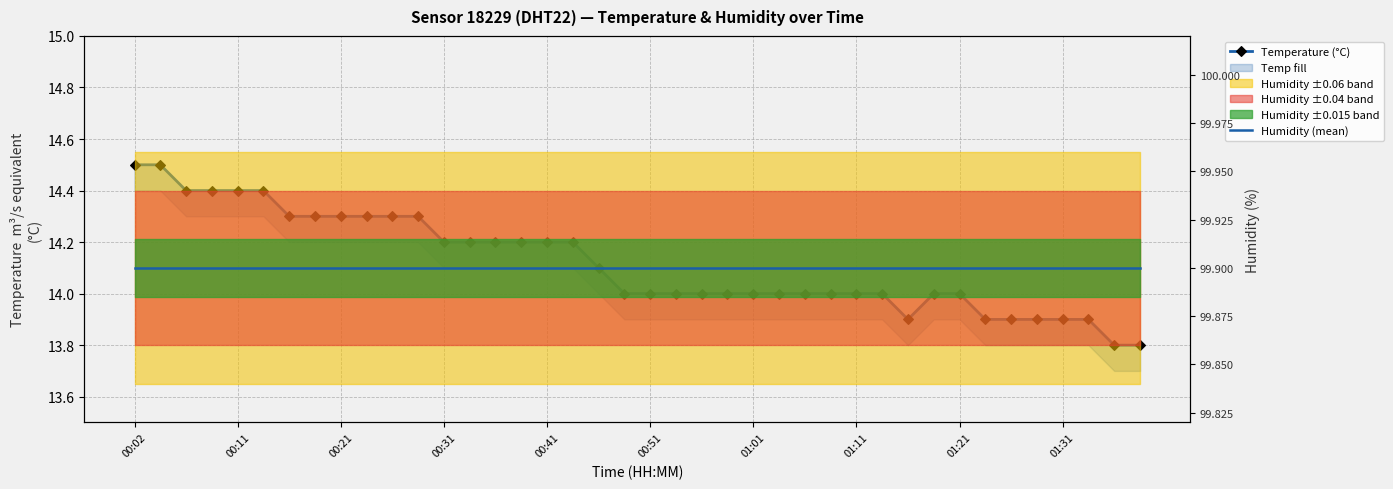

Which category has the highest value across all series?

00:02